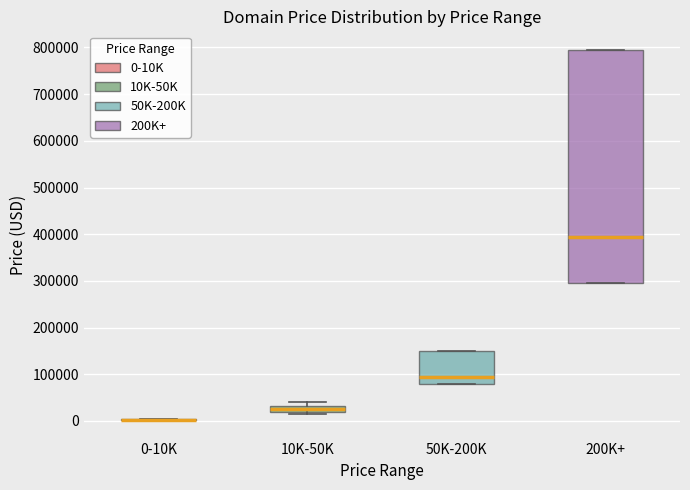

Where is the lower edge of the box for 50K-200K on the y-axis? The values are not printed on the chart, so give them approximately, as read against the axis.

80000